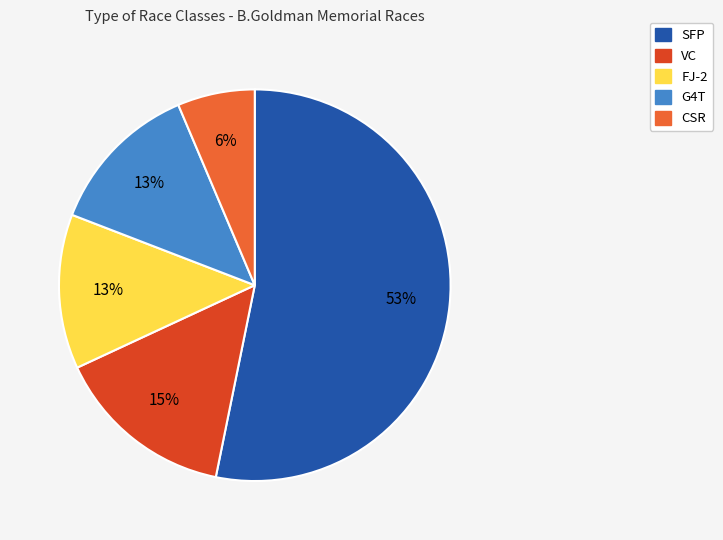

To the nearest percent, what is the difference between the largest and smallest slice percentages?

47%